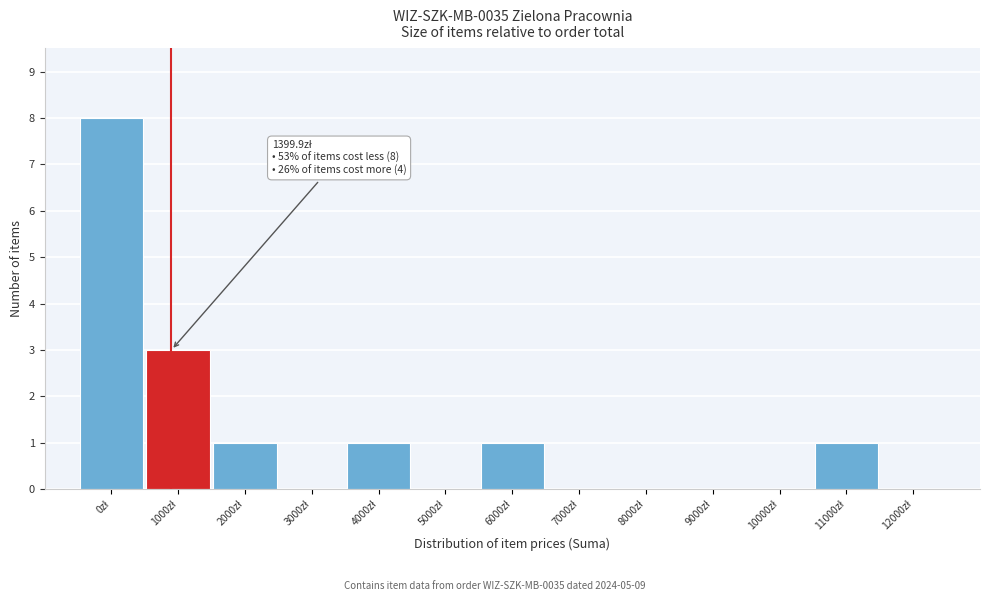

What is the maximum value shown in the chart?

8